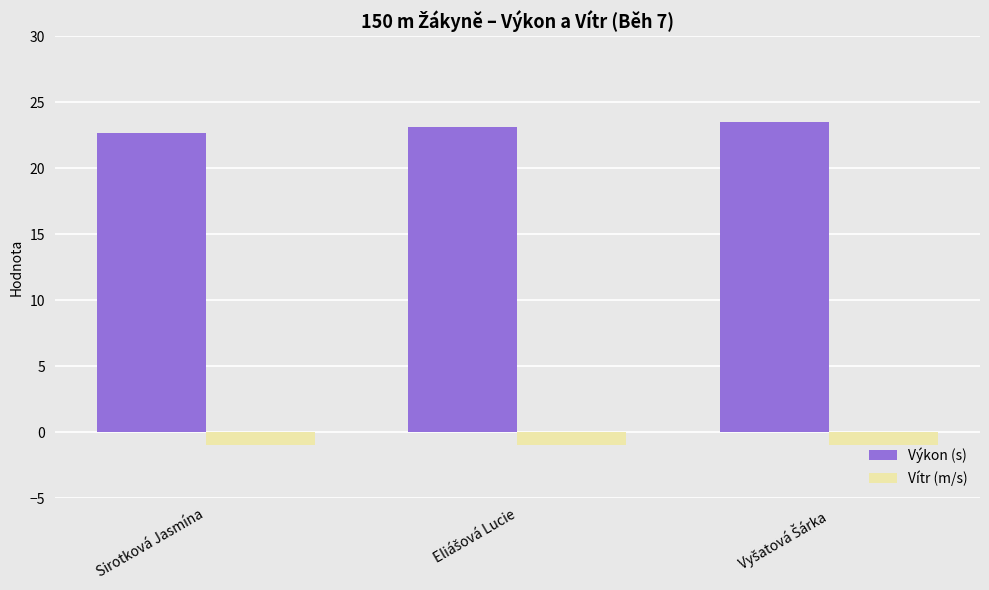

Is it true that Vítr (m/s) equals -1.0 at Sirotková Jasmína?

True